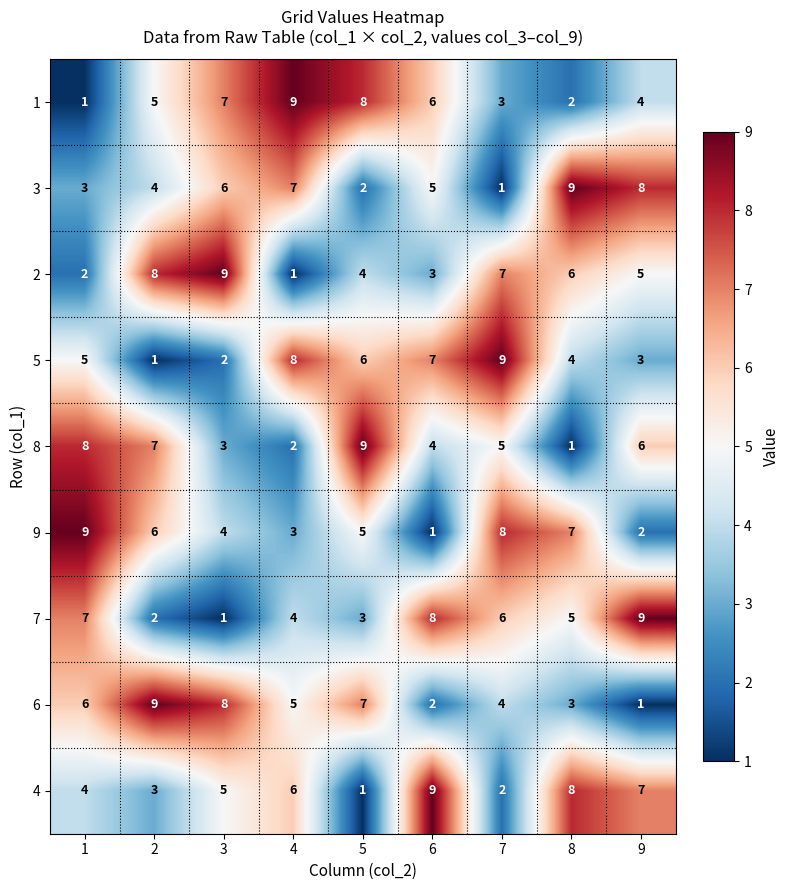

What is the difference between the 6 values at 9 and 2?

8